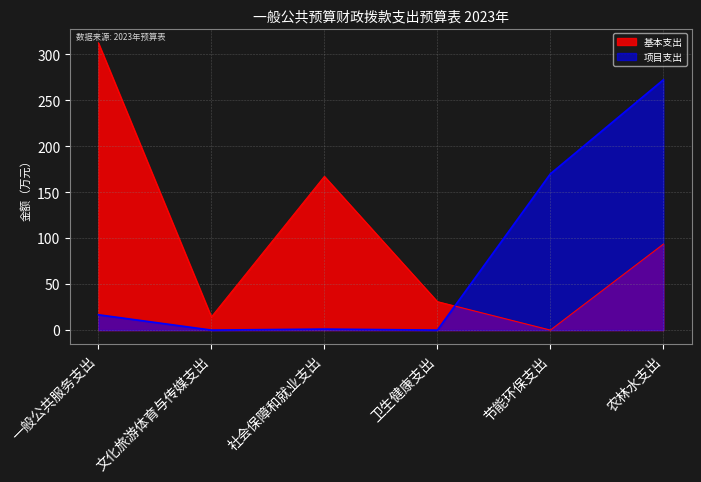

Which category has the lowest value in the 总计(基本支出) series?

节能环保支出